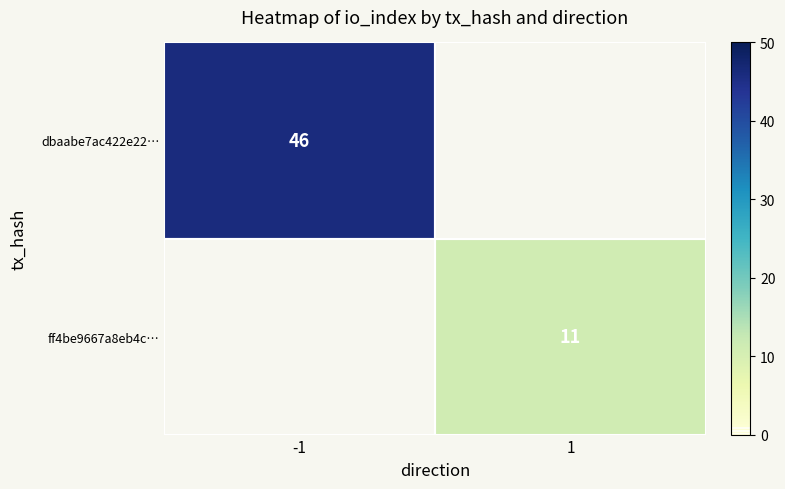

True or false: ff4be9667a8eb4c… has a value of 3 at 1.

False